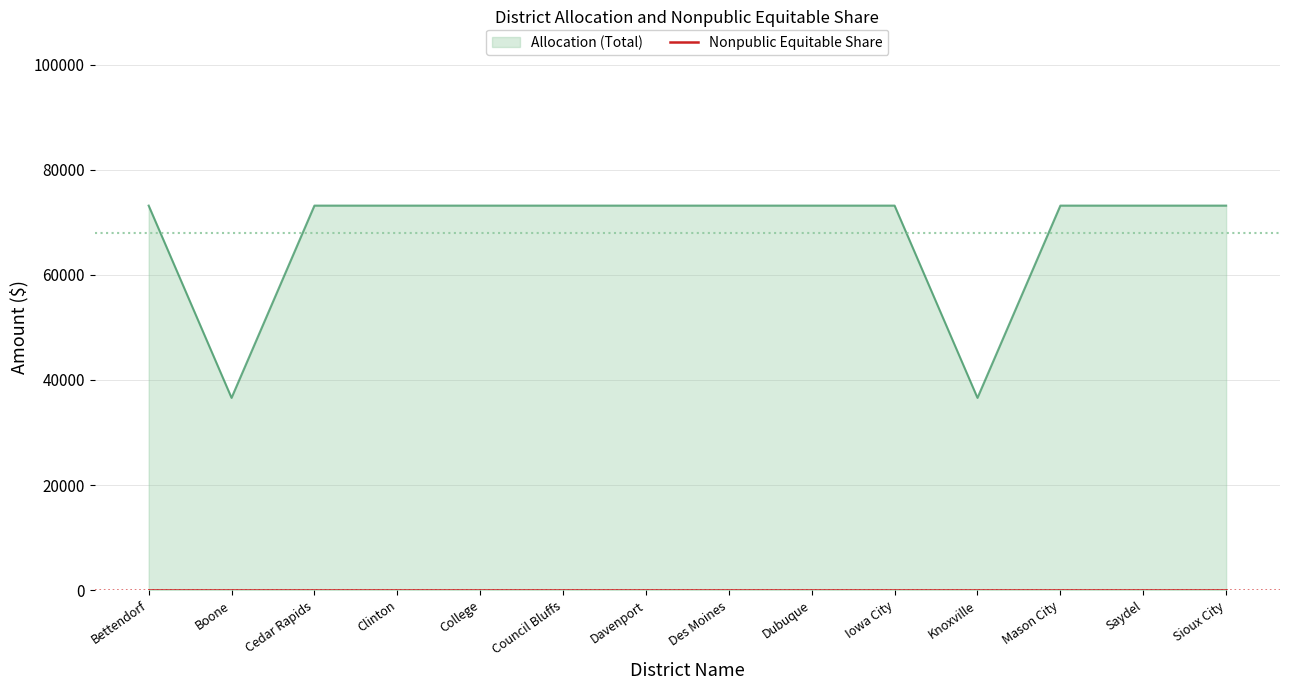

Reading left to right, extract all data points from this chart.

73176	36588	73176	73176	73176	73176	73176	73176	73176	73176	36588	73176	73176	73176